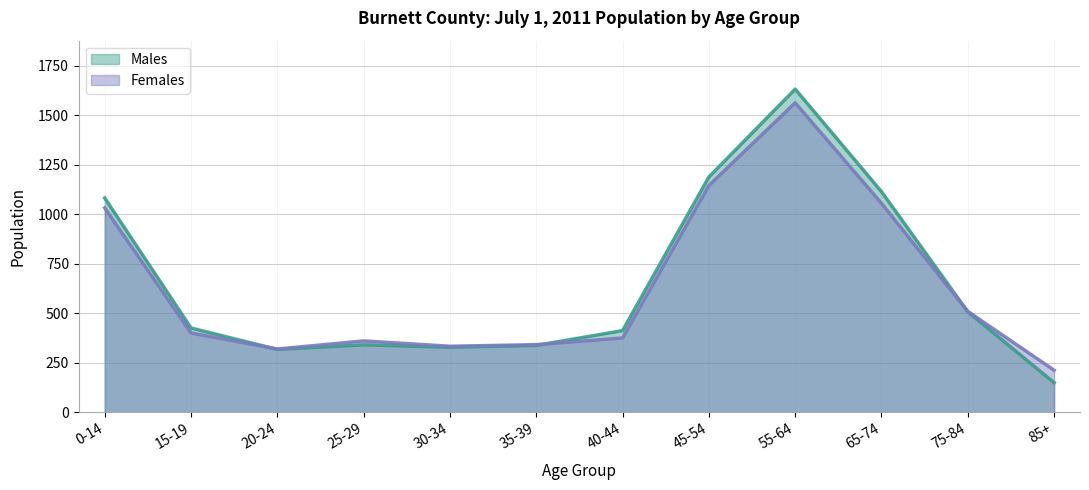

What is the average value of the Males series?

653